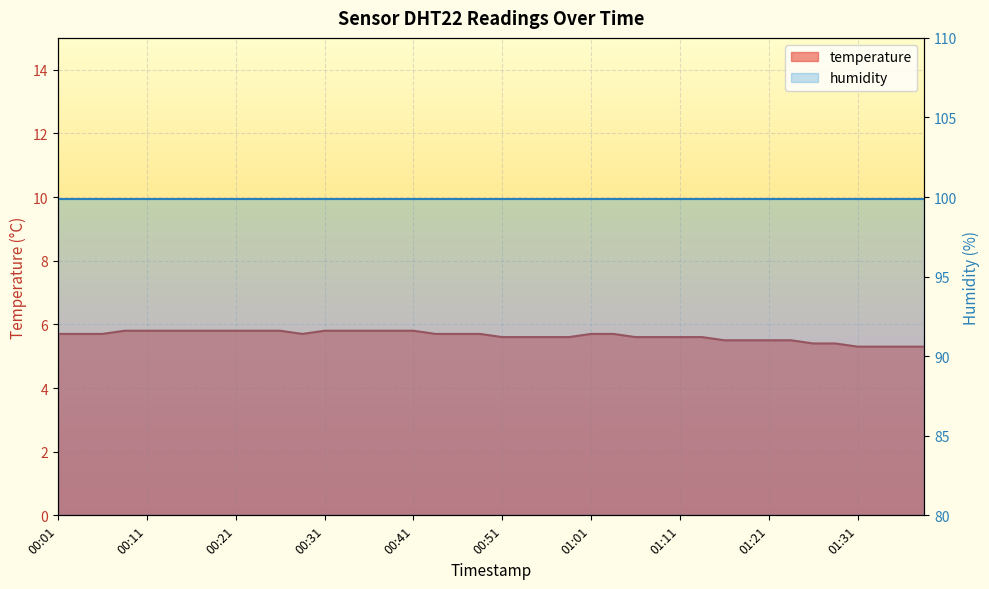

True or false: the data shows 2.1 at 00:39.

False